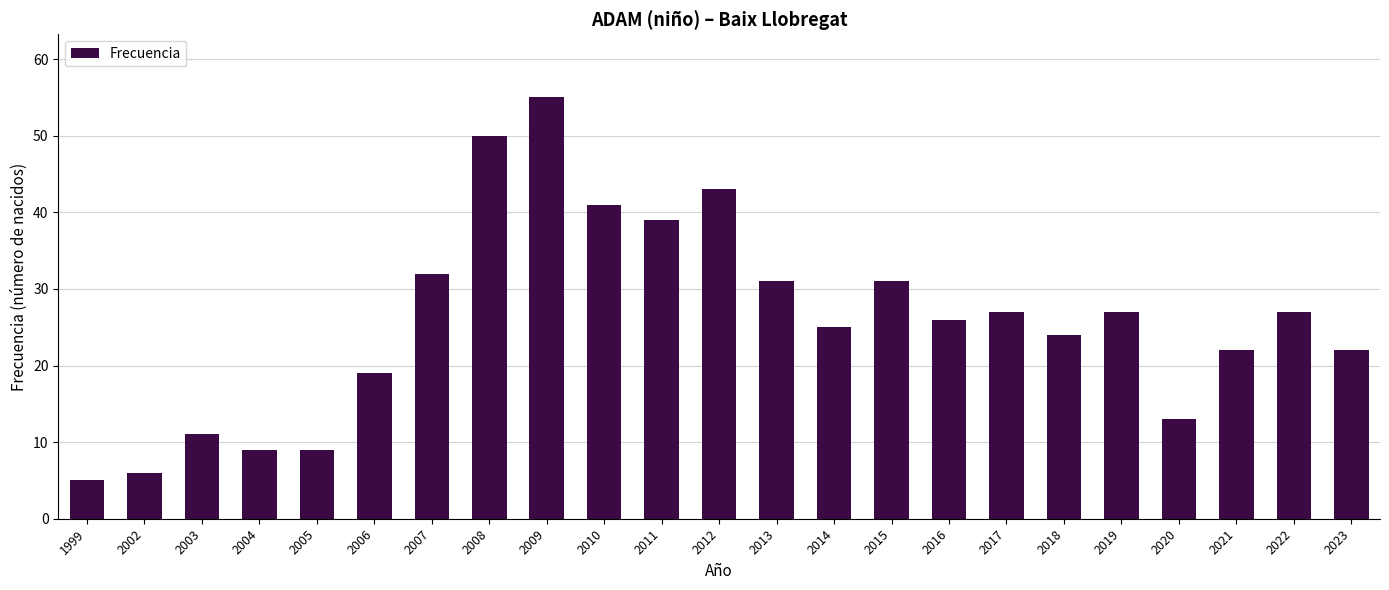

Reading right to left, what are all the values shown in this chart?

2023=22	2022=27	2021=22	2020=13	2019=27	2018=24	2017=27	2016=26	2015=31	2014=25	2013=31	2012=43	2011=39	2010=41	2009=55	2008=50	2007=32	2006=19	2005=9	2004=9	2003=11	2002=6	1999=5